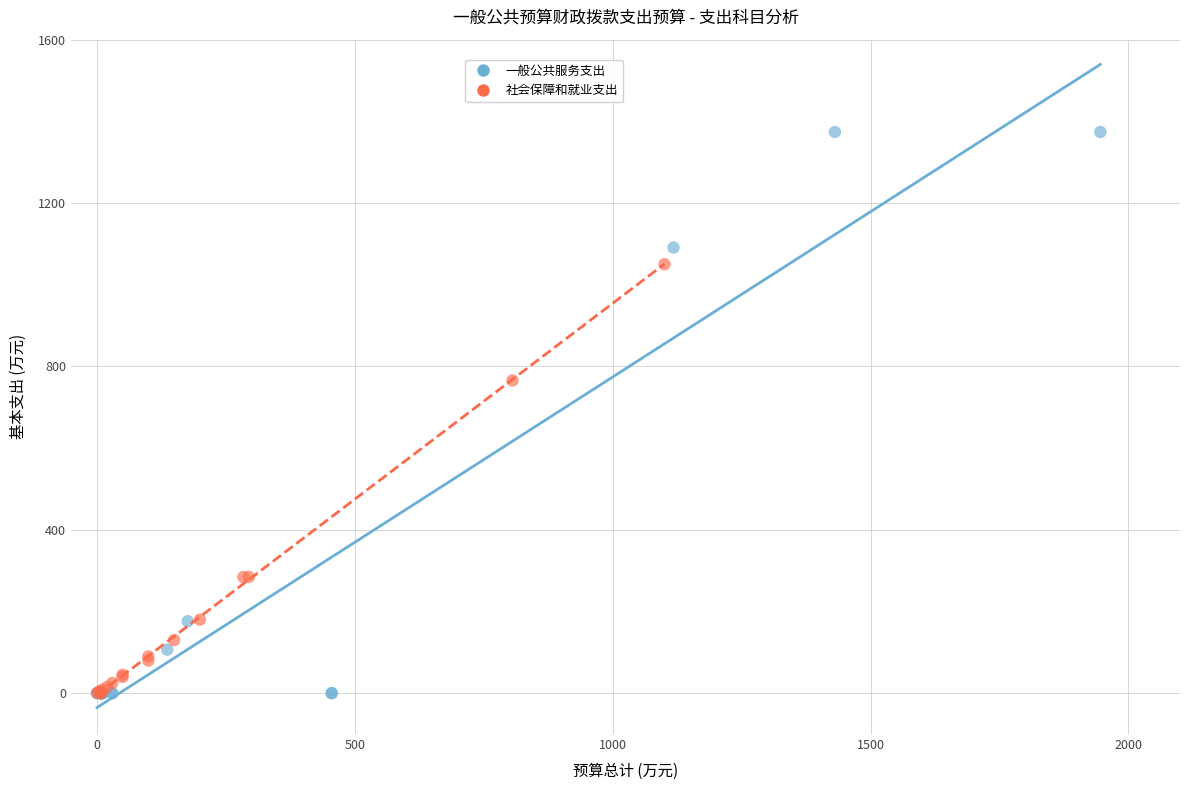

Which series contains the highest Y value?

一般公共服务支出